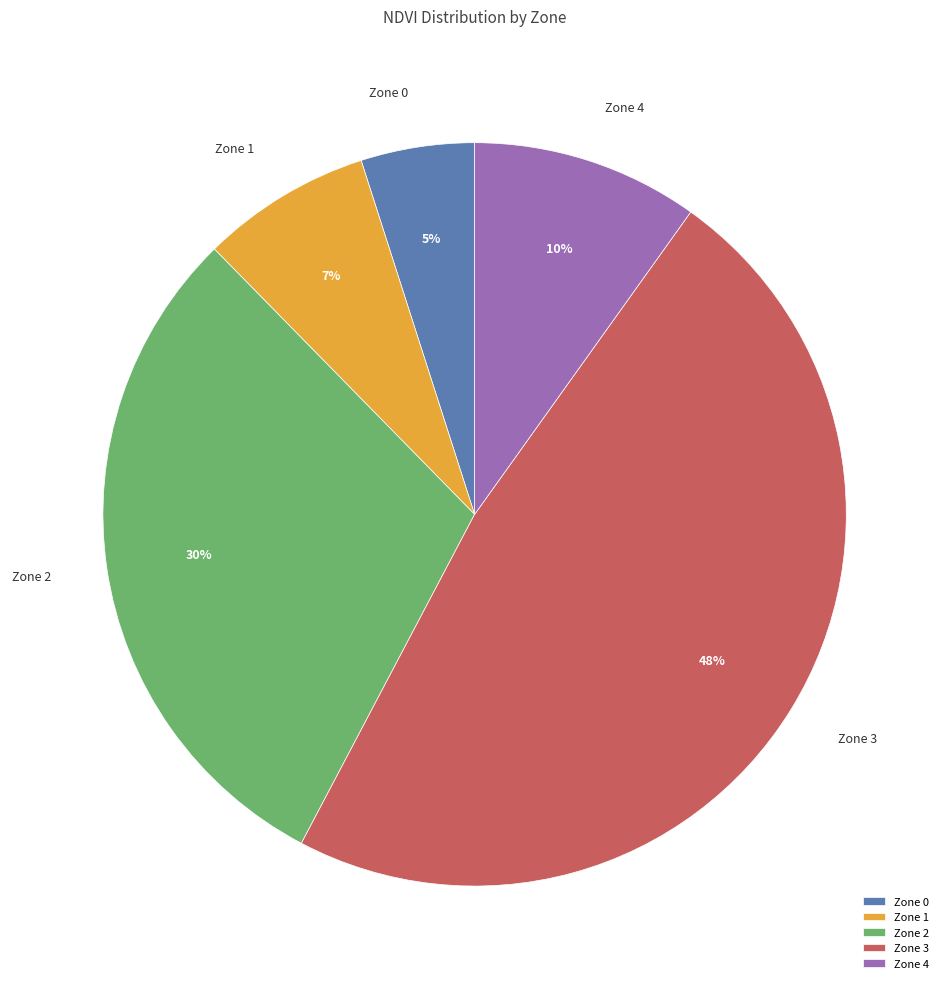

The Zone 4 slice represents 10% of the pie. True or false?

True